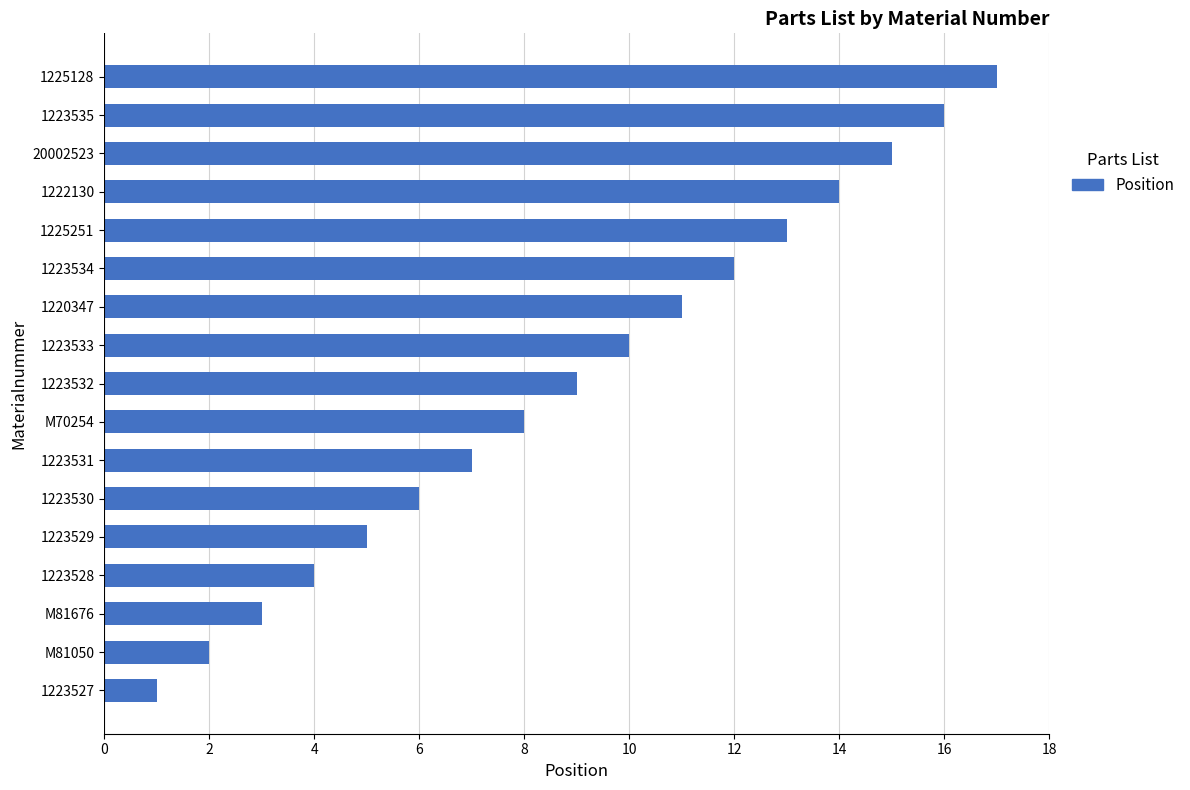

What is the sum of all values?

153